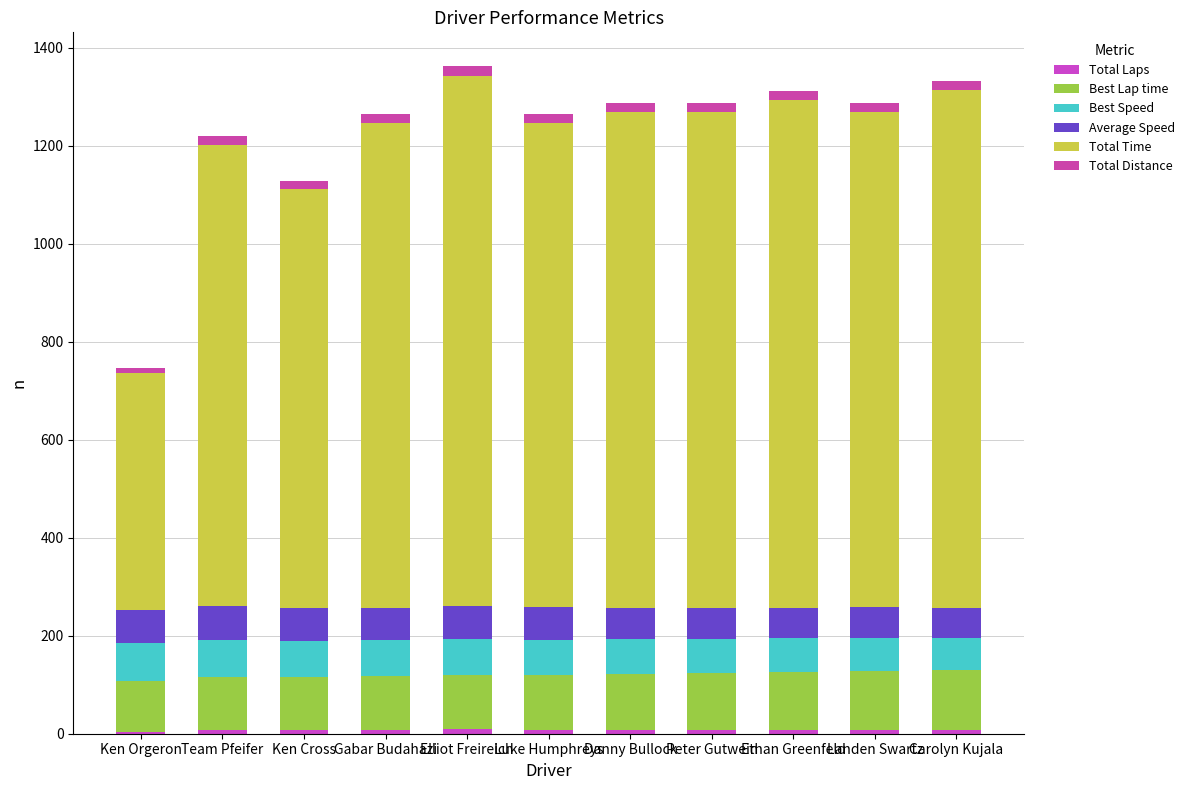

Are the bars grouped side by side (vs. stacked)?

No